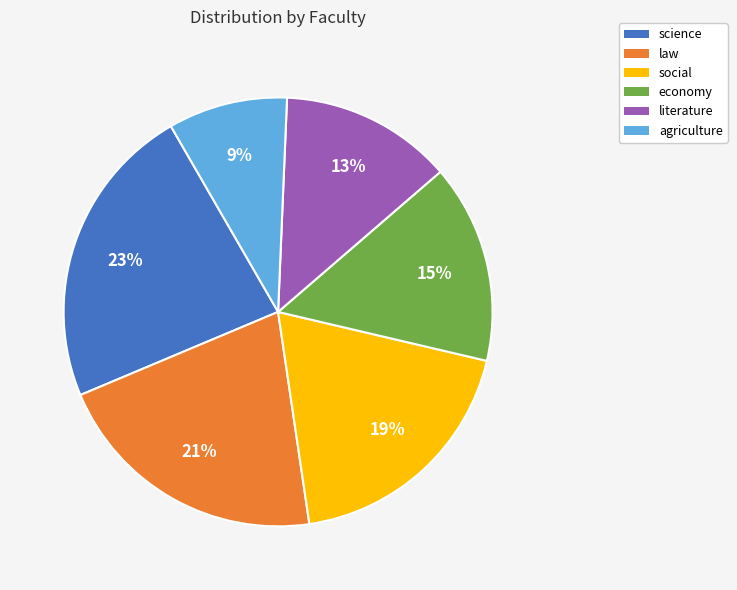

What percentage is the social slice, to the nearest percent?

19%